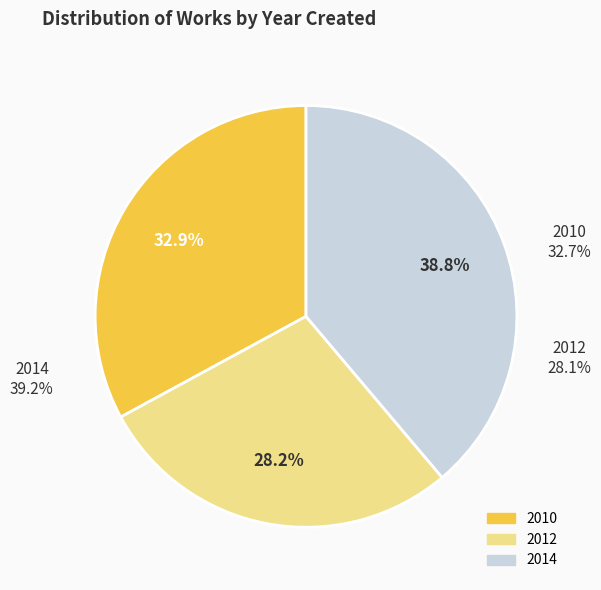

To the nearest percent, what percentage of the pie is 2014?

39%